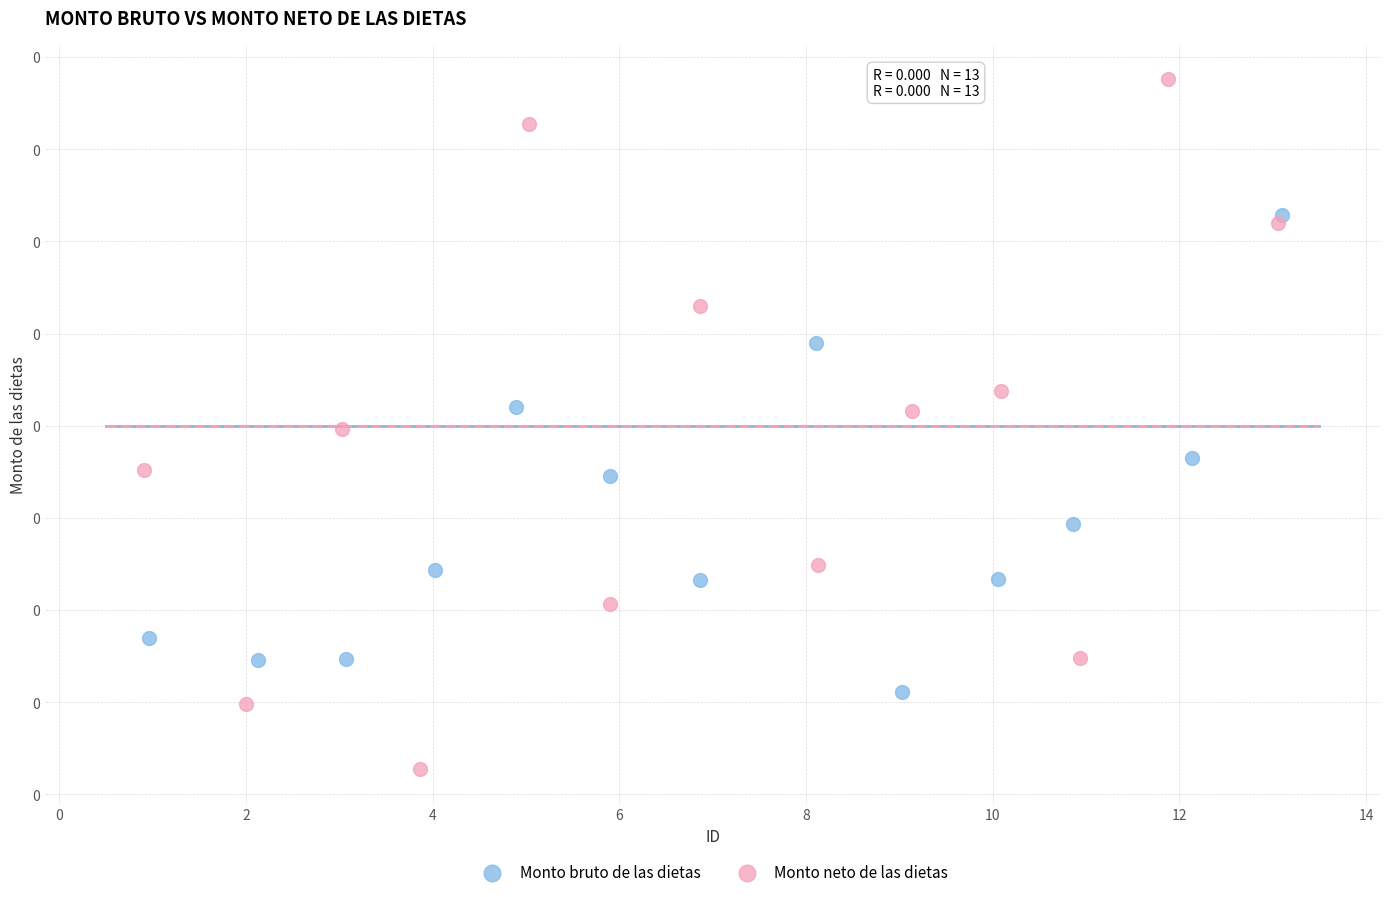

What are all the series names shown in the legend?

Monto bruto de las dietas, Monto neto de las dietas